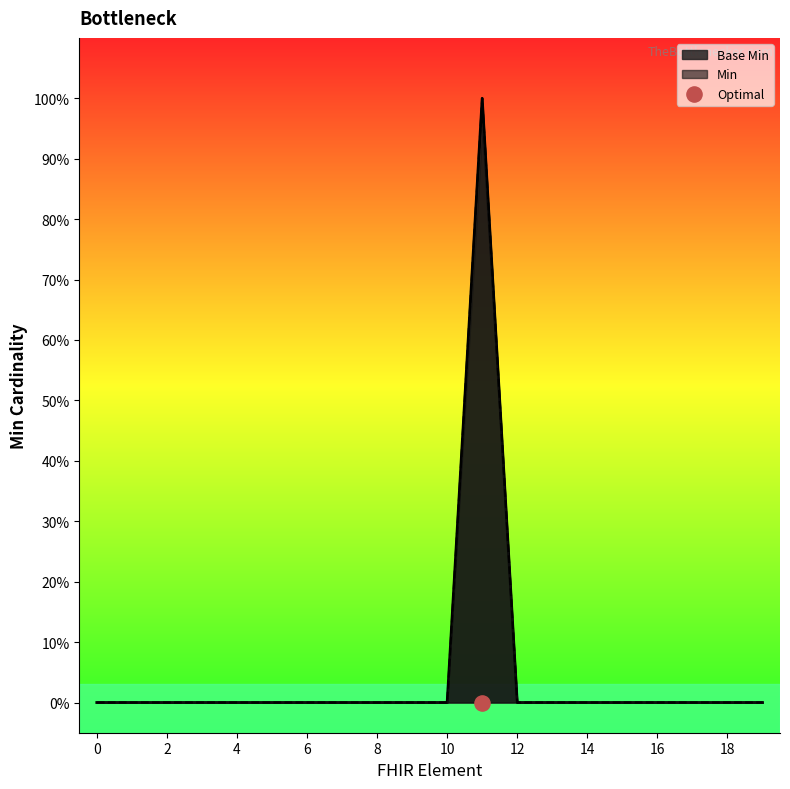

Which series has the largest total across all categories?

Base Min